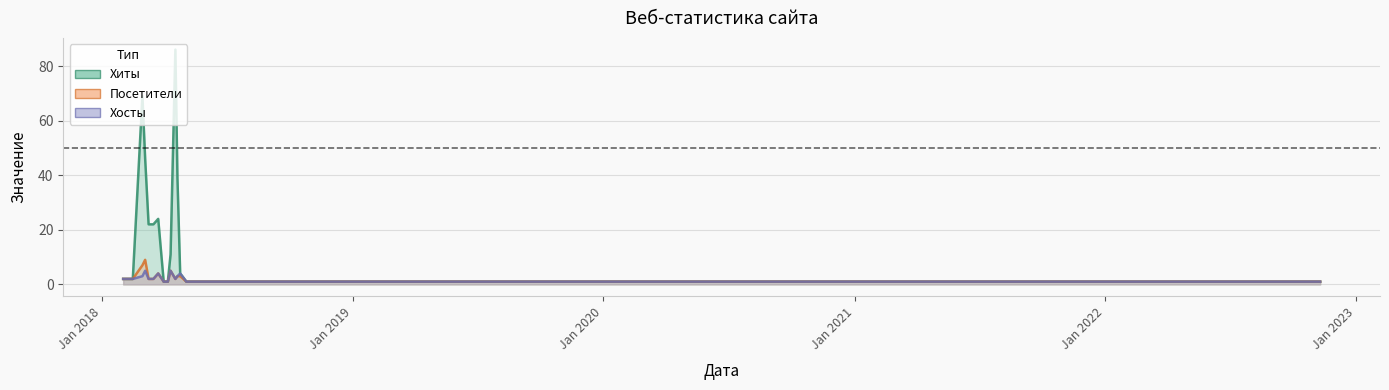

True or false: Хосты and Хиты intersect in this chart.

False